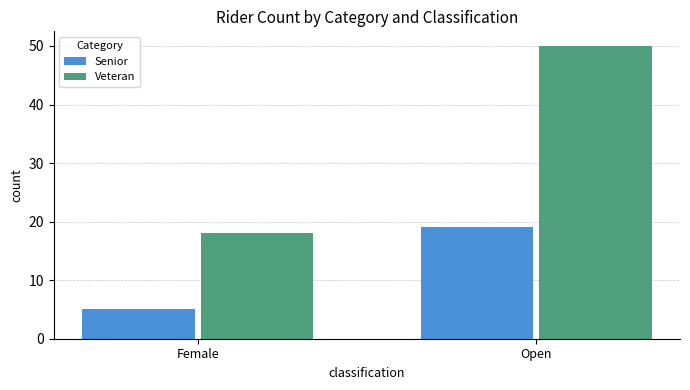

Which series has the largest total across all categories?

Veteran